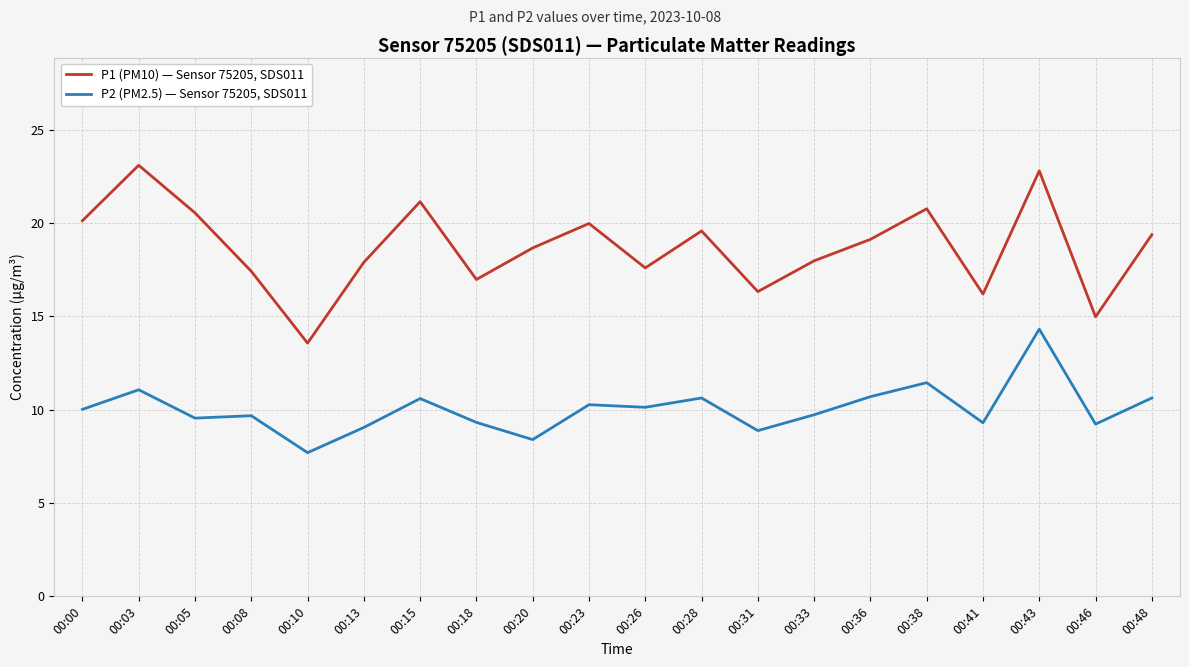

True or false: P2 (PM2.5) — Sensor 75205, SDS011 and P1 (PM10) — Sensor 75205, SDS011 cross at least once.

False